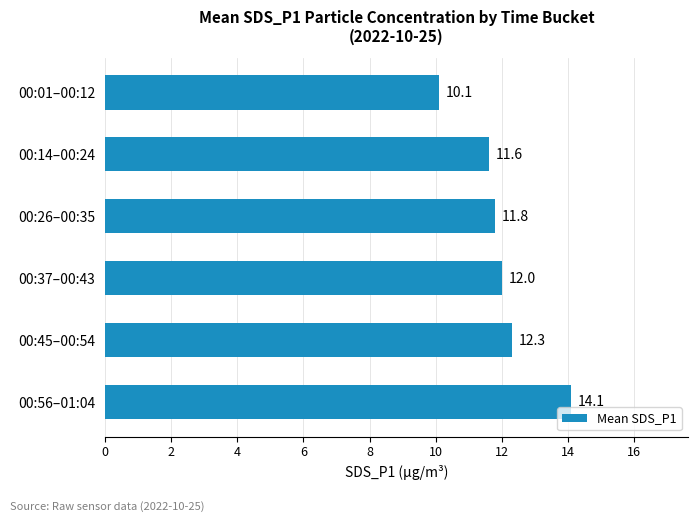

How many distinct data groups are displayed?

1